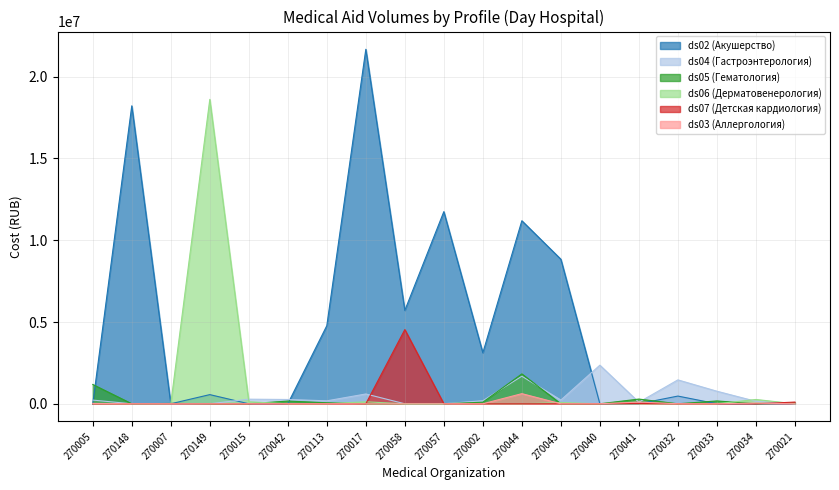

At how many categories does at least one series exceed 5635396?

7